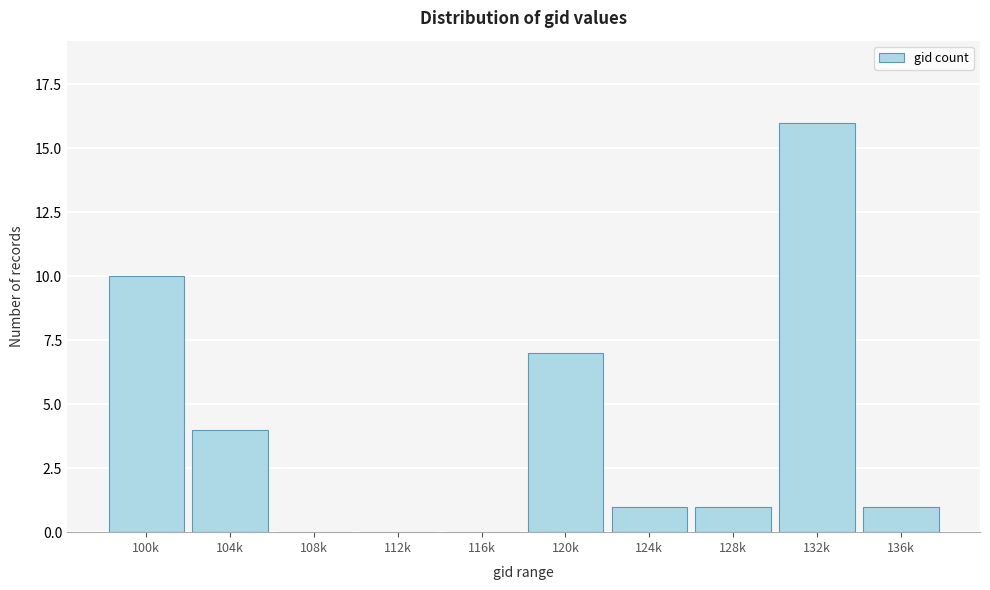

Reading left to right, transcribe all the data shown in this chart.

100k=10	104k=4	108k=0	112k=0	116k=0	120k=7	124k=1	128k=1	132k=16	136k=1